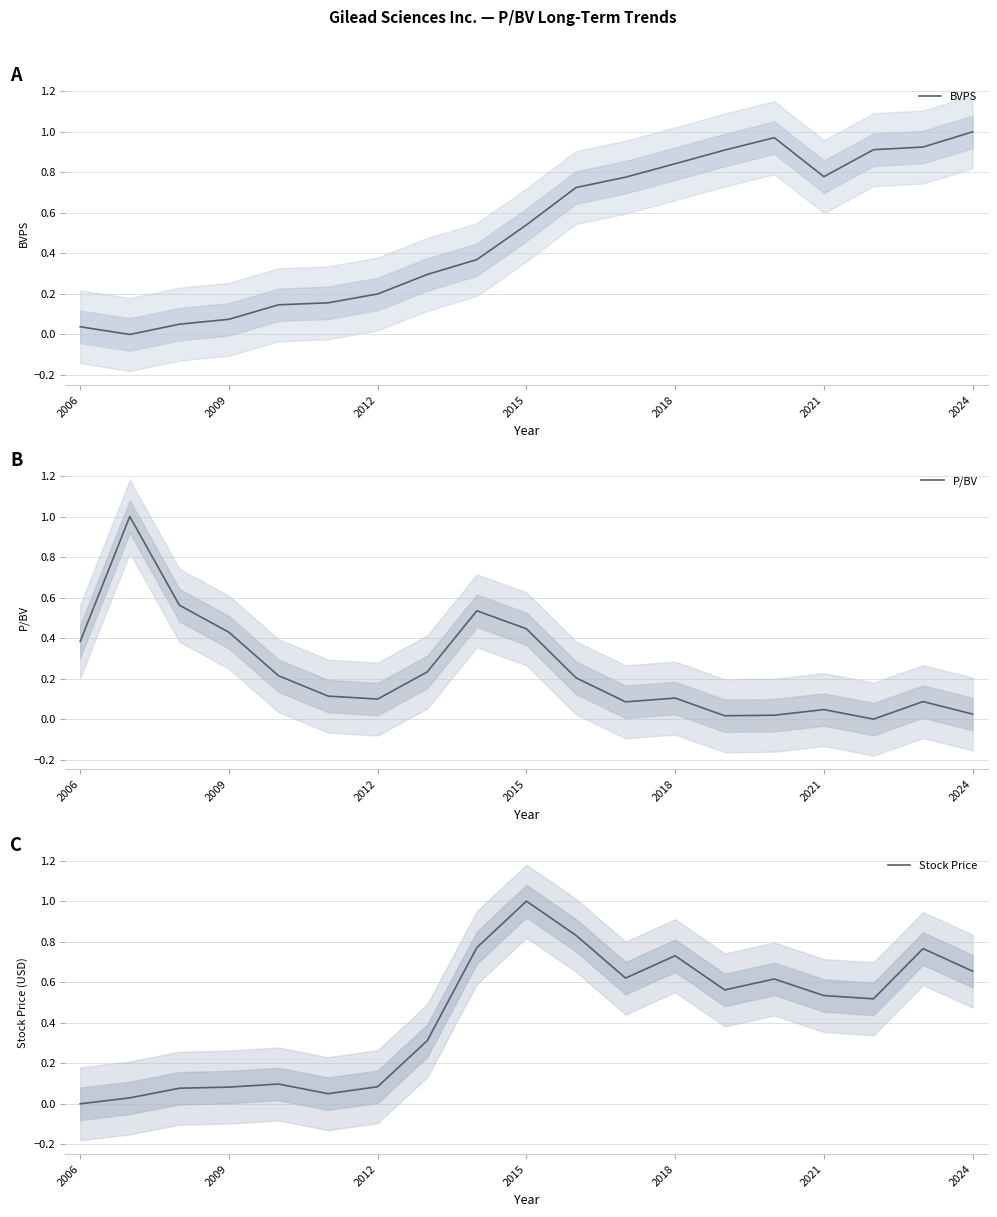

Is it true that P/BV equals 0.1 at 2018?

True